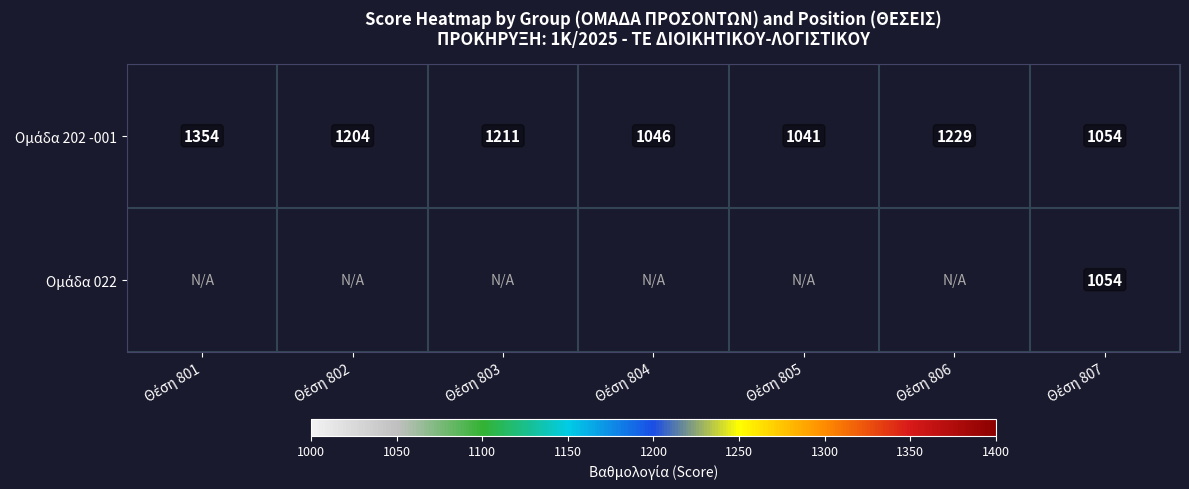

At which label does Ομάδα 202 -001 first exceed 1204?

Θέση 801